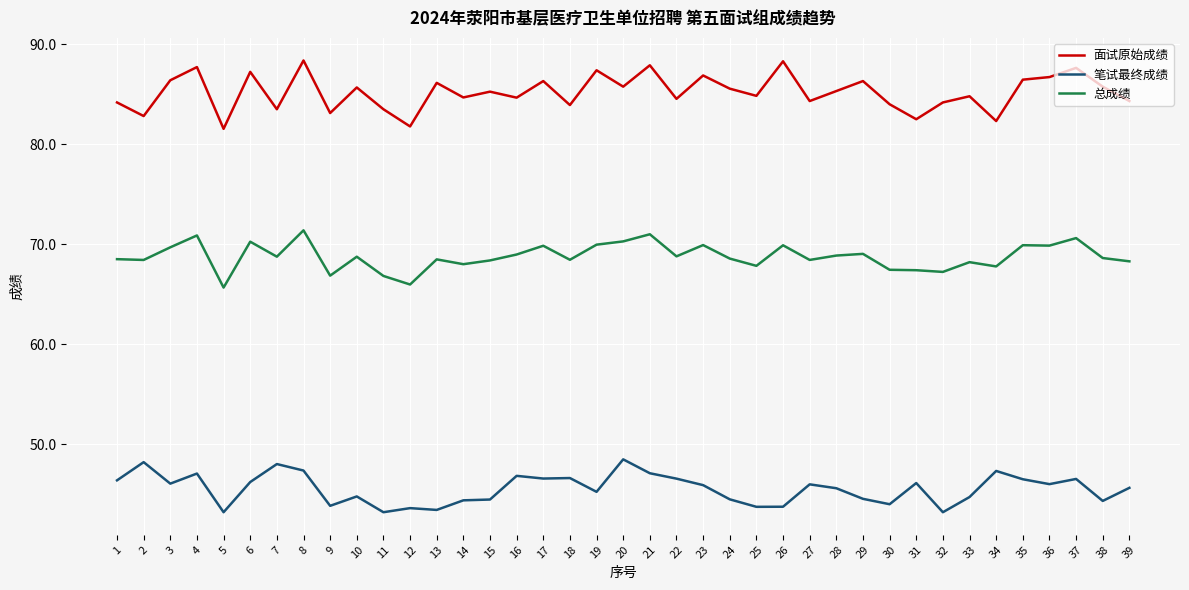

What is the approximate value of 面试原始成绩 at 11?

83.5